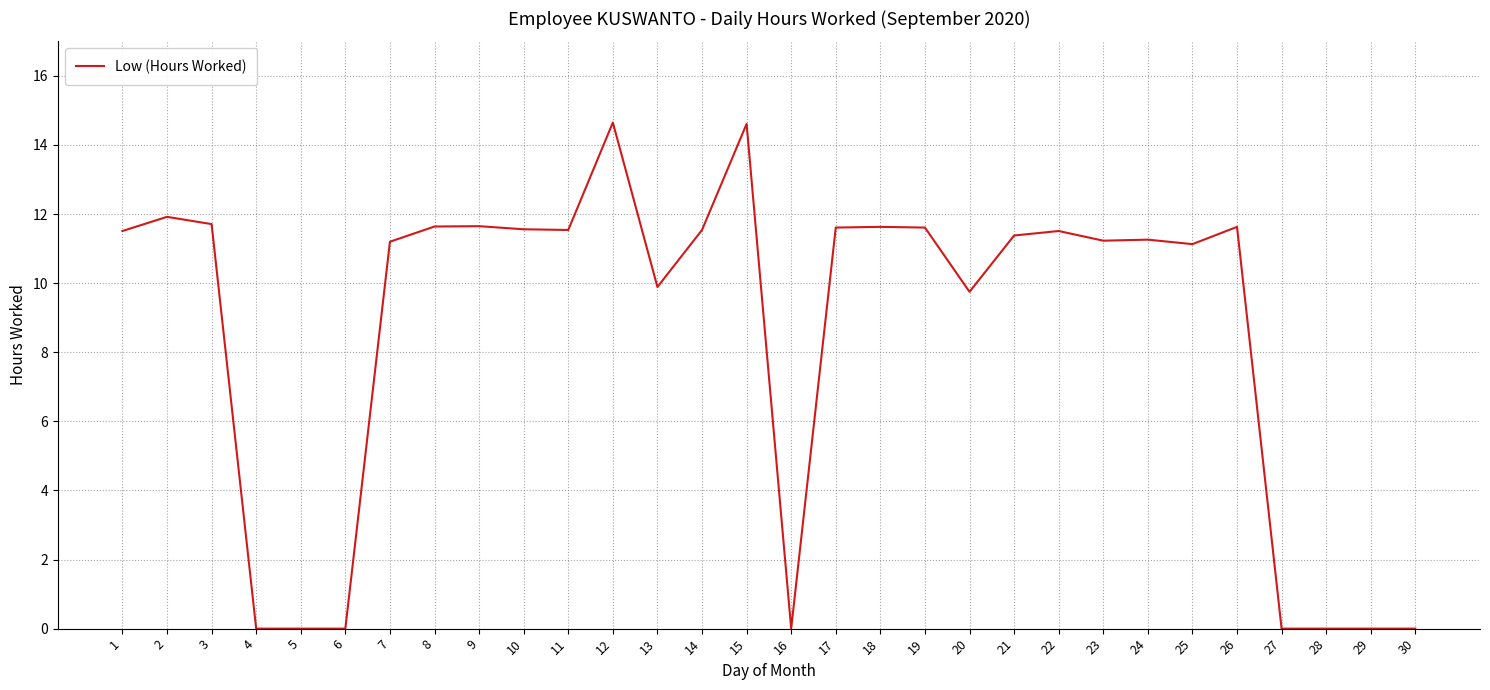

What is the greatest value displayed?

14.7